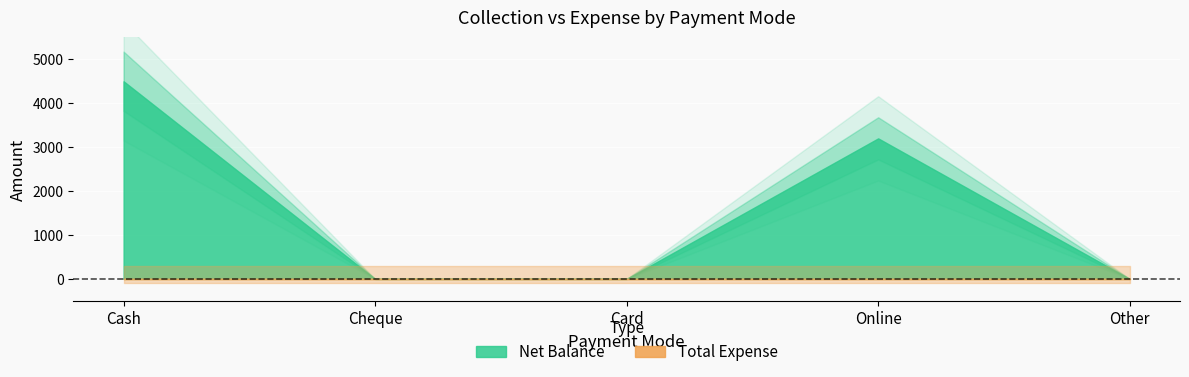

Which series changed the most between Cheque and Online?

Net Balance